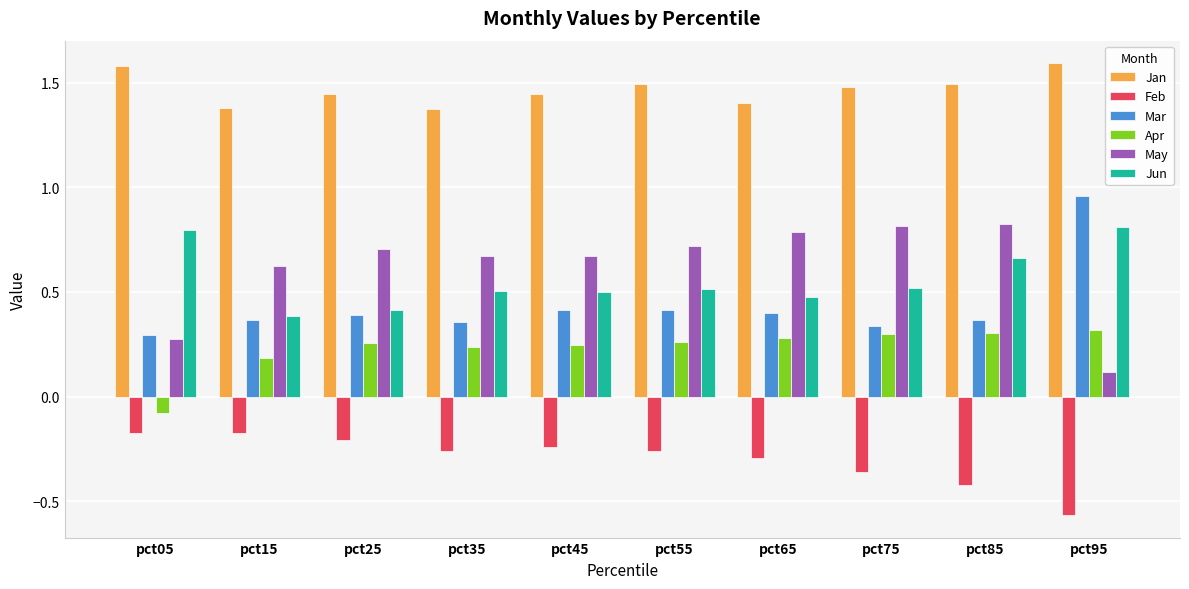

What is the spread (max minus min) of values at pct05?

1.8